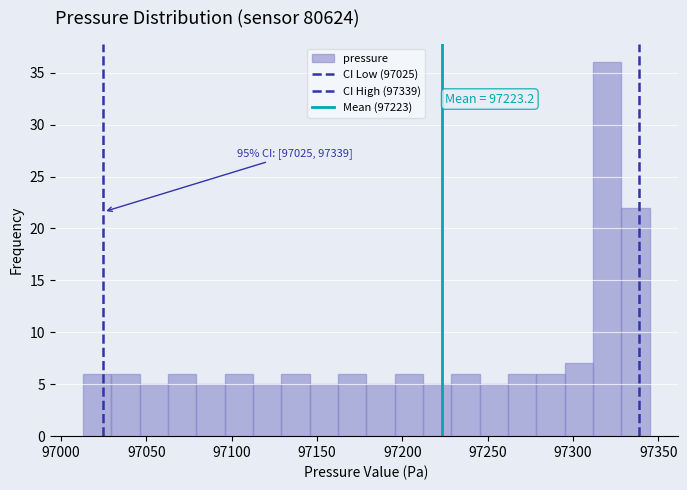

Read against the x-axis, roughly where is the centre of the tallest bar?

97320